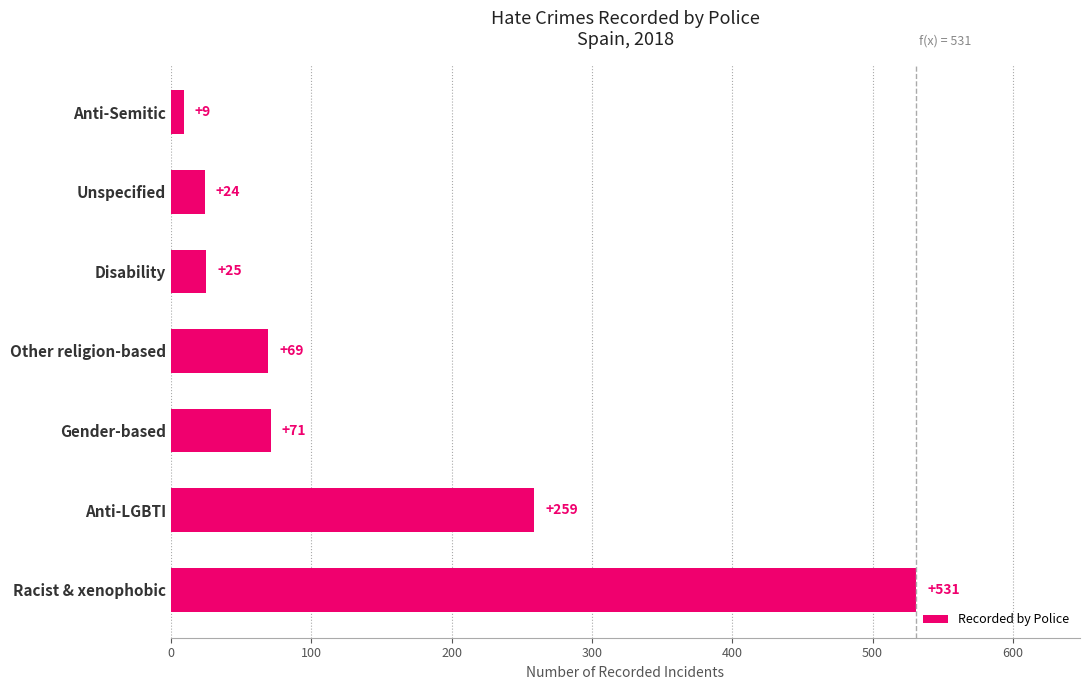

Reading top to bottom, list all the values displayed in this chart.

9	24	25	69	71	259	531